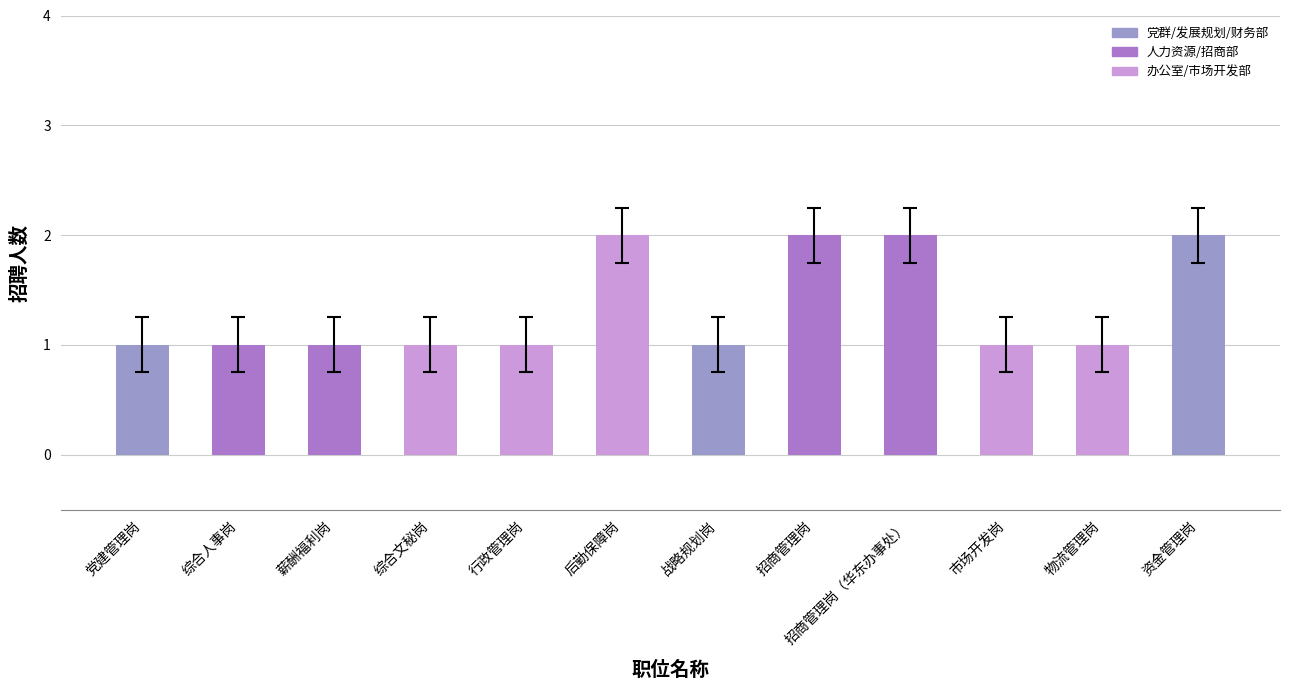

What is the label of the 7th bar from the left?

战略规划岗